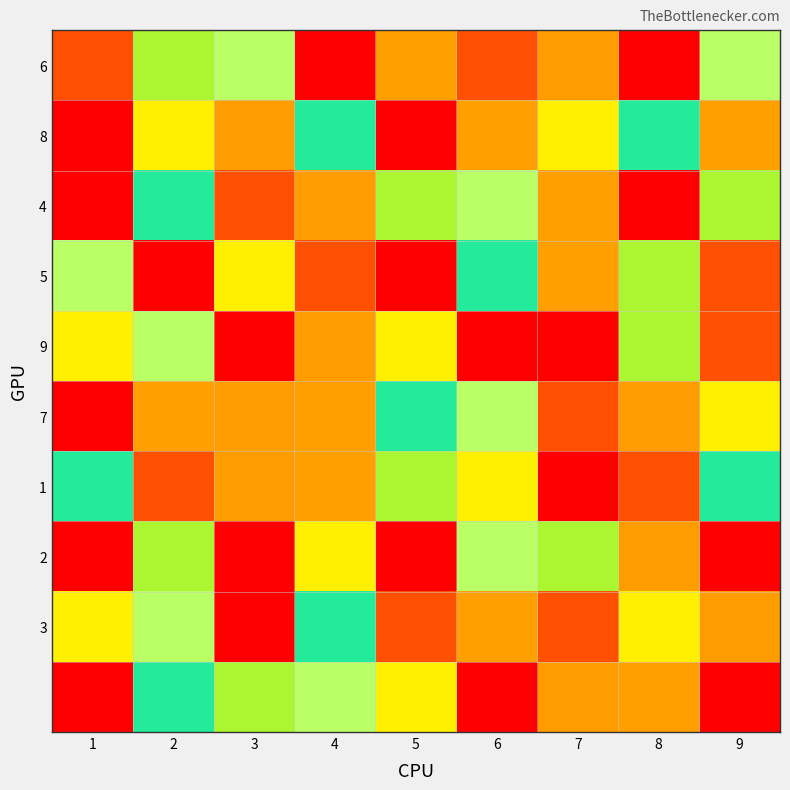

How many categories are shown in the chart?

9